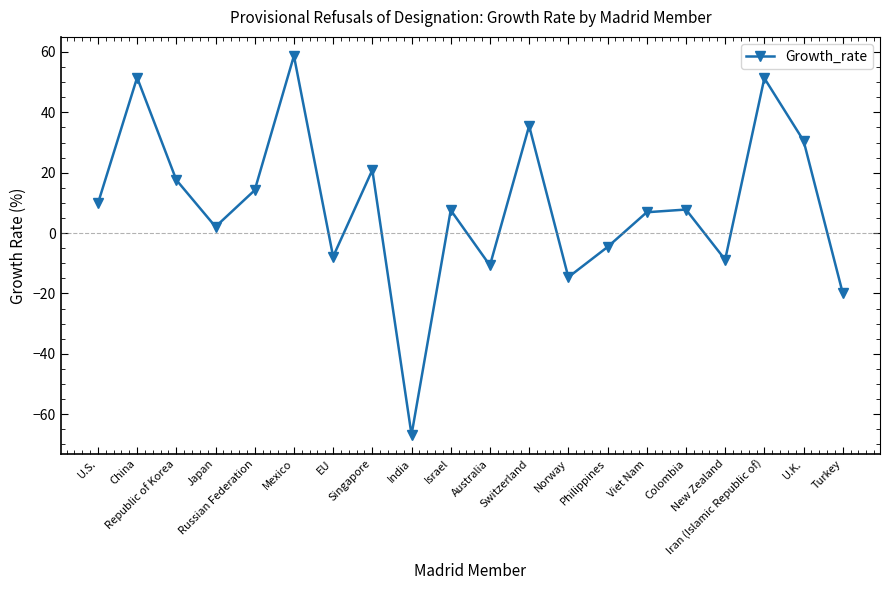

True or false: there are more than 2 points higher than both neighbors.

True